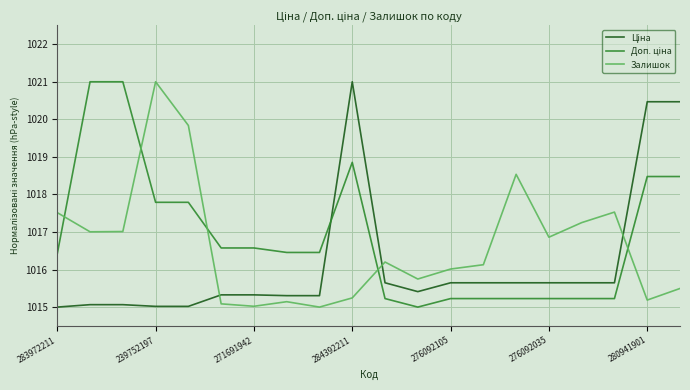

What is the difference between the maximum and minimum values in the Залишок series?

6.0